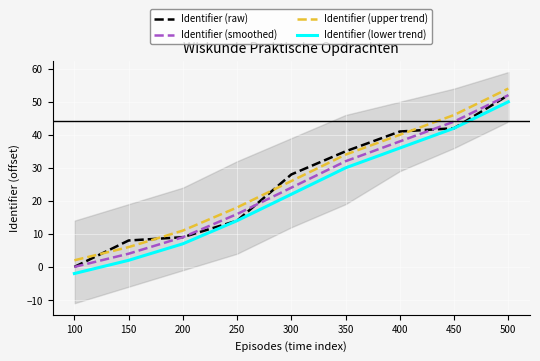

Does the chart display data point markers on the line(s)?

No